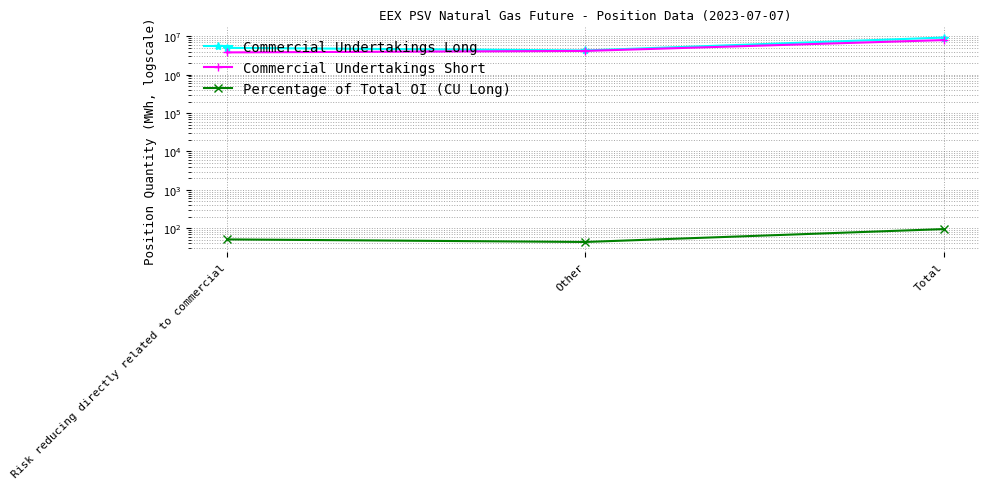

What is the difference between the Commercial Undertakings Long values at Risk reducing directly related to commercial and Other?

714120.0